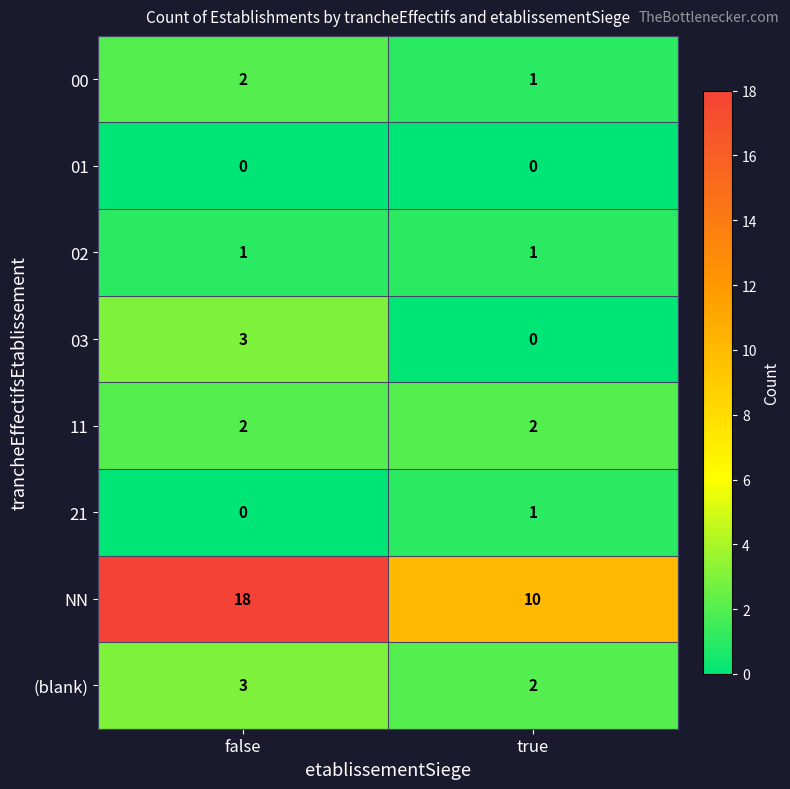

Reading left to right, list all the values displayed in this chart.

00: 2	1
01: 0	0
02: 1	1
03: 3	0
11: 2	2
21: 0	1
NN: 18	10
(blank): 3	2